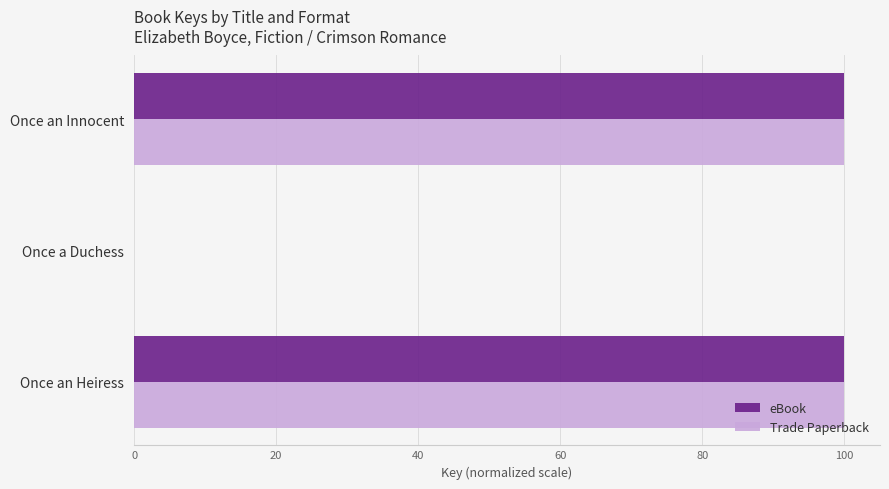

Is it true that Trade Paperback equals 41.1 at Once an Heiress?

False